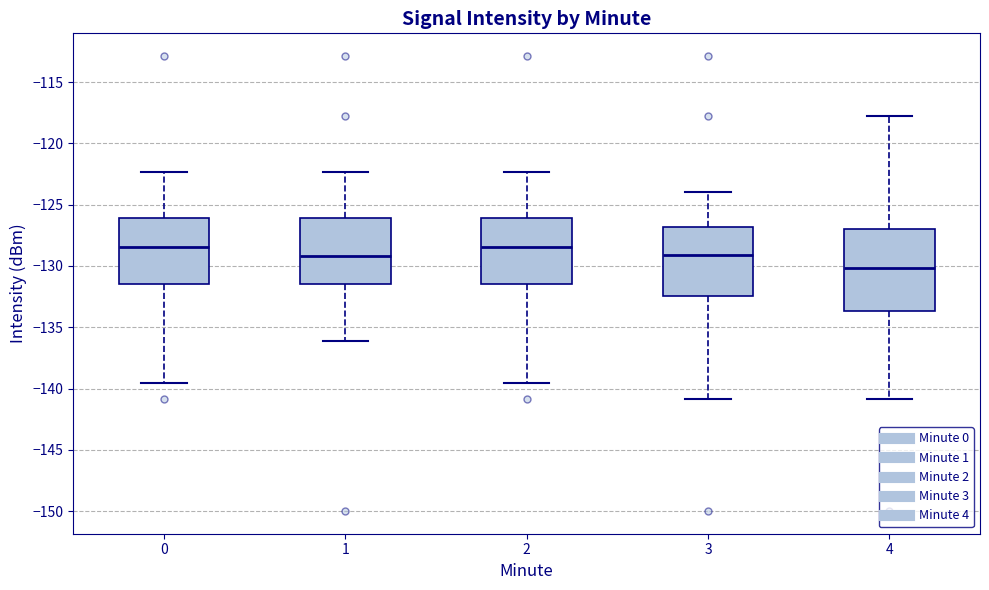

Comparing the boxes themselves (not the whiskers), which one is the tallest?

4